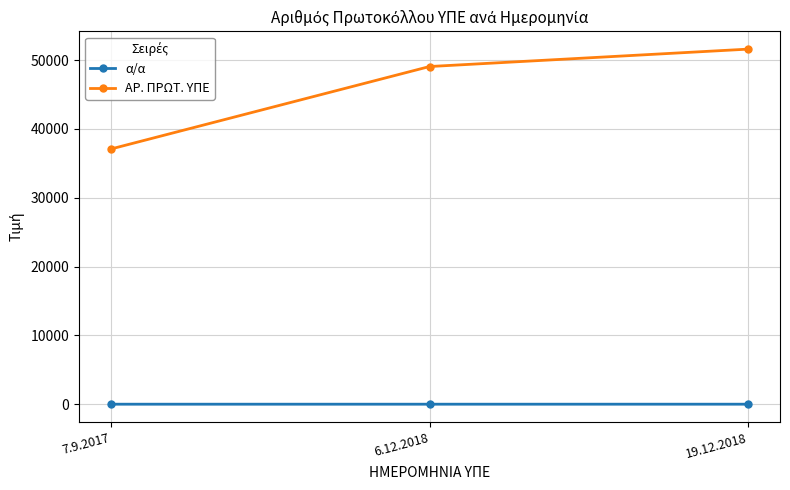

What is the label of the 1st point from the left?

7.9.2017